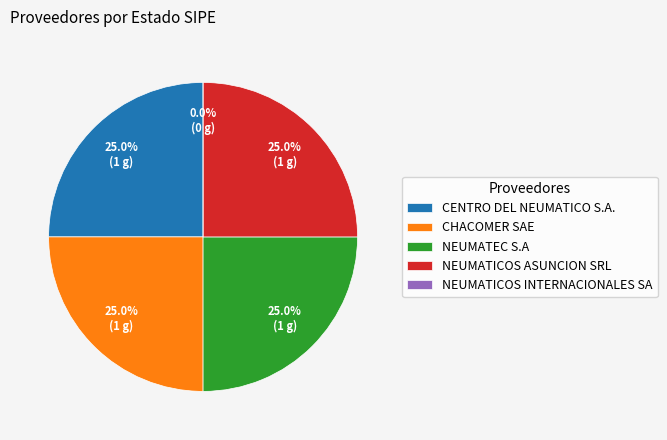

Which category has the biggest portion of the pie?

CENTRO DEL NEUMATICO S.A.